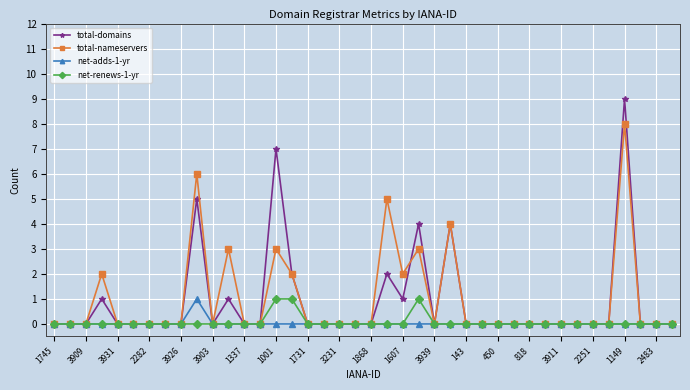

Count the number of categories in the chart.

40